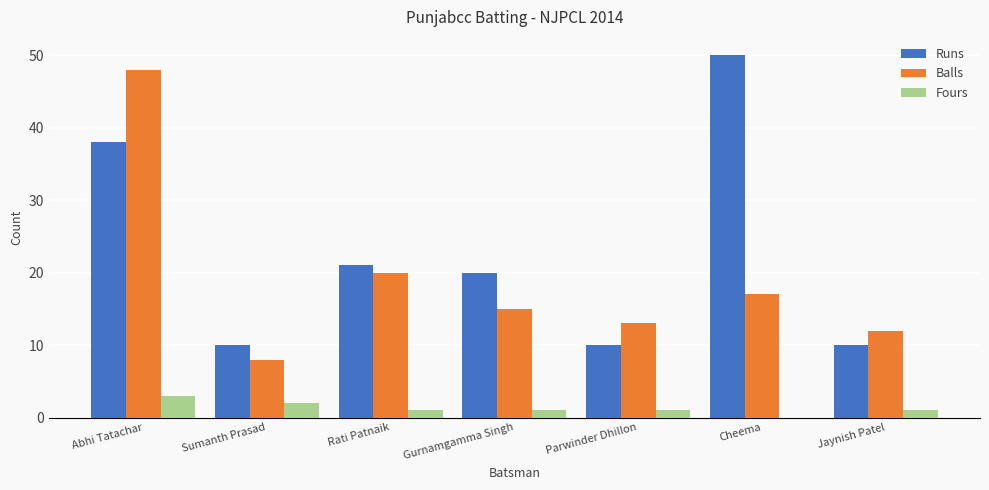

Which series changed the most between Abhi Tatachar and Parwinder Dhillon?

Balls